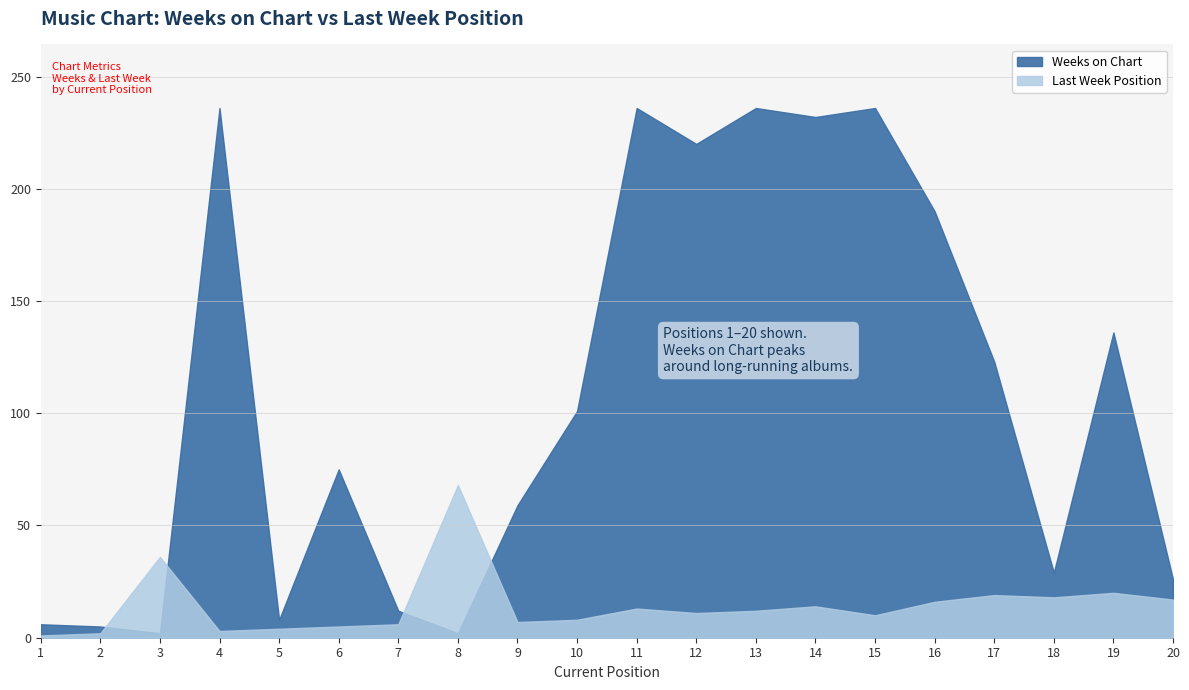

After their last crossing, which series has the higher values: Last Week or Weeks on Chart?

Weeks on Chart